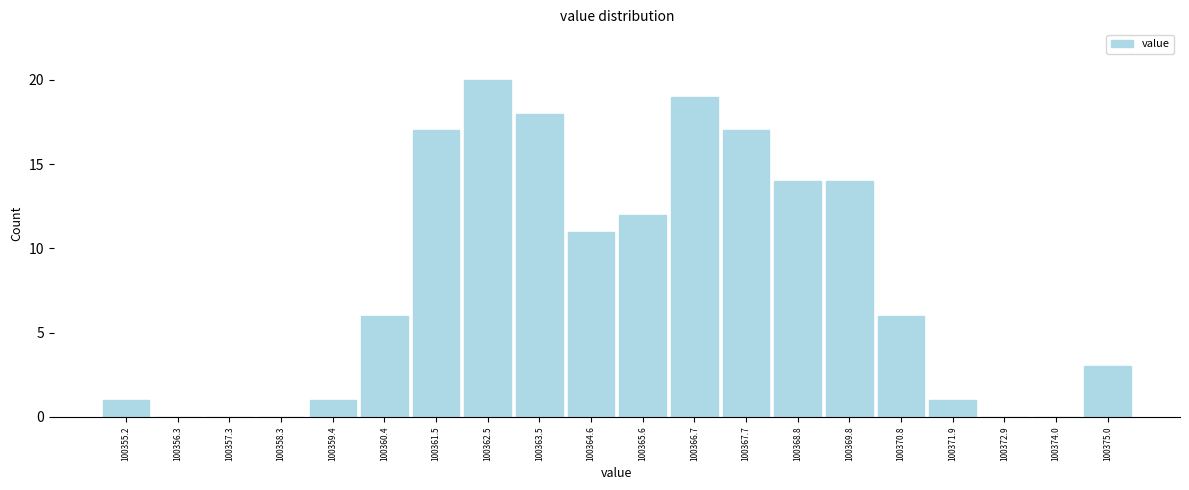

Over which range of the x-axis is the bar tallest?

100362.0 to 100363.0